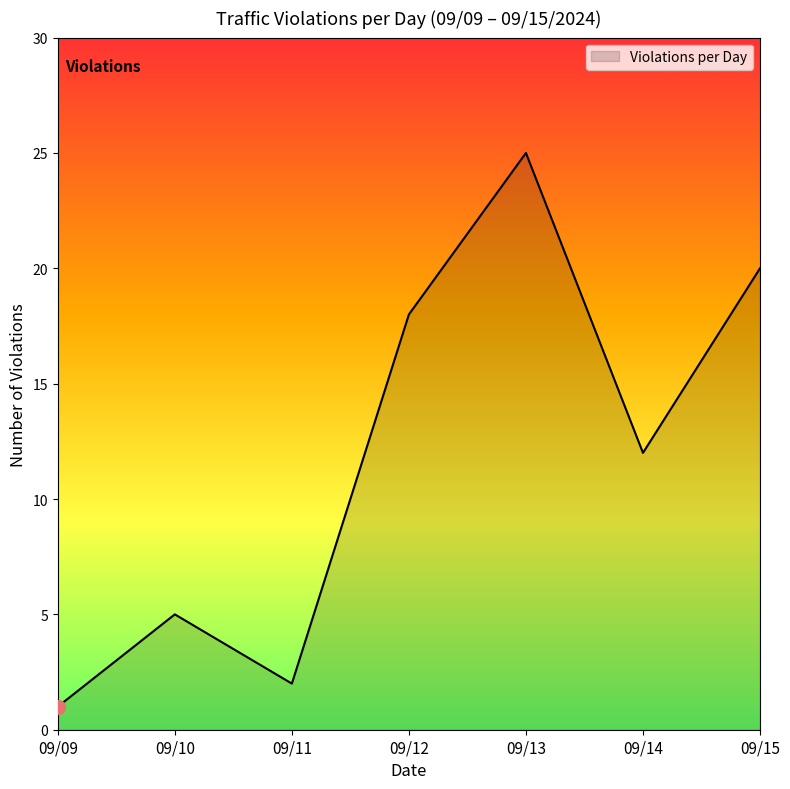

What is the change in value from 09/09 to 09/11?

+1